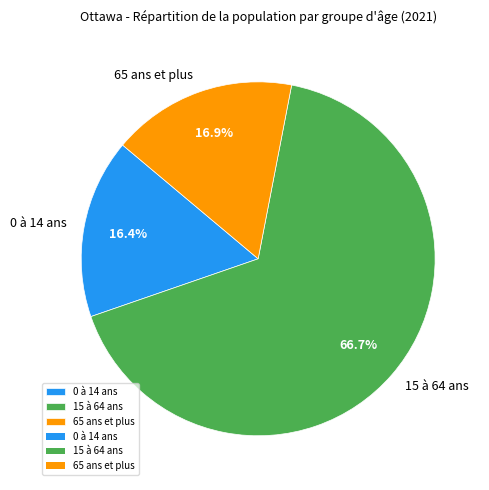

To the nearest percent, what percentage of the pie is 15 à 64 ans?

67%